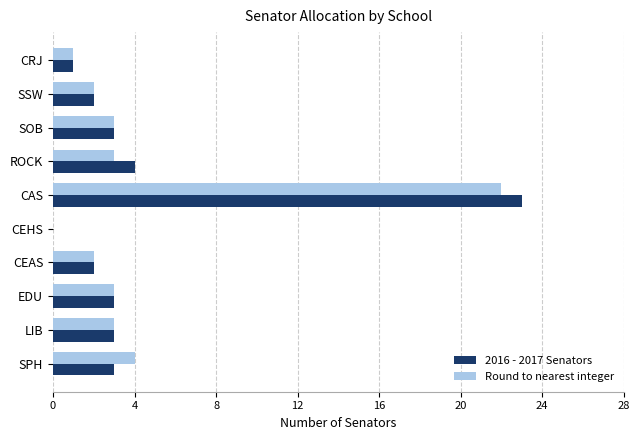

What is the sum of the Round to nearest integer values at SSW and ROCK?

5